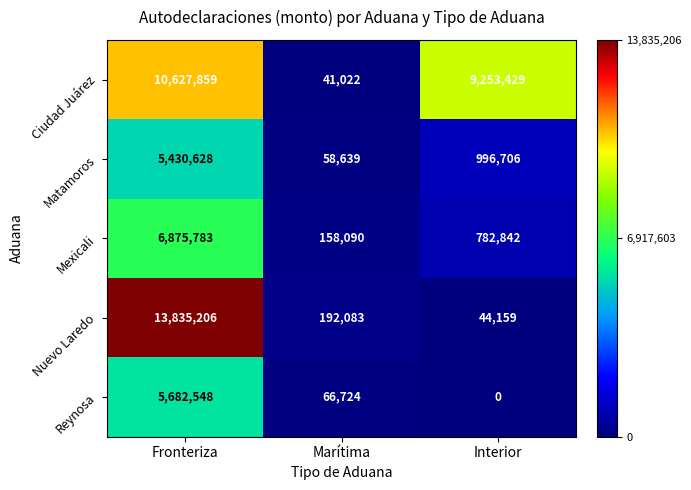

At which label is Ciudad Juárez closest to 5334440?

Interior